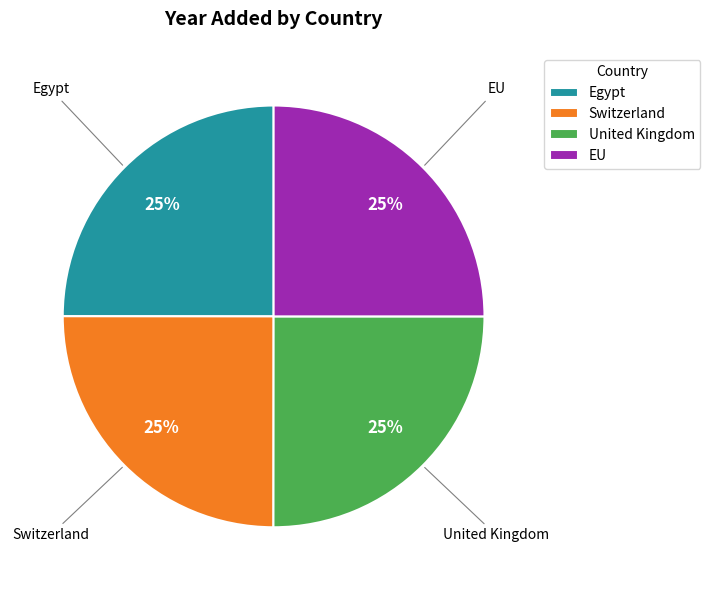

Does EU account for over 50% of the chart?

No